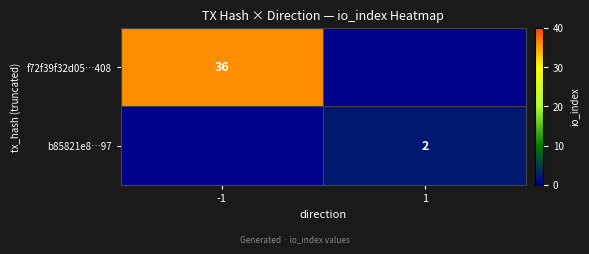

What is the total value across all series at 1?

2